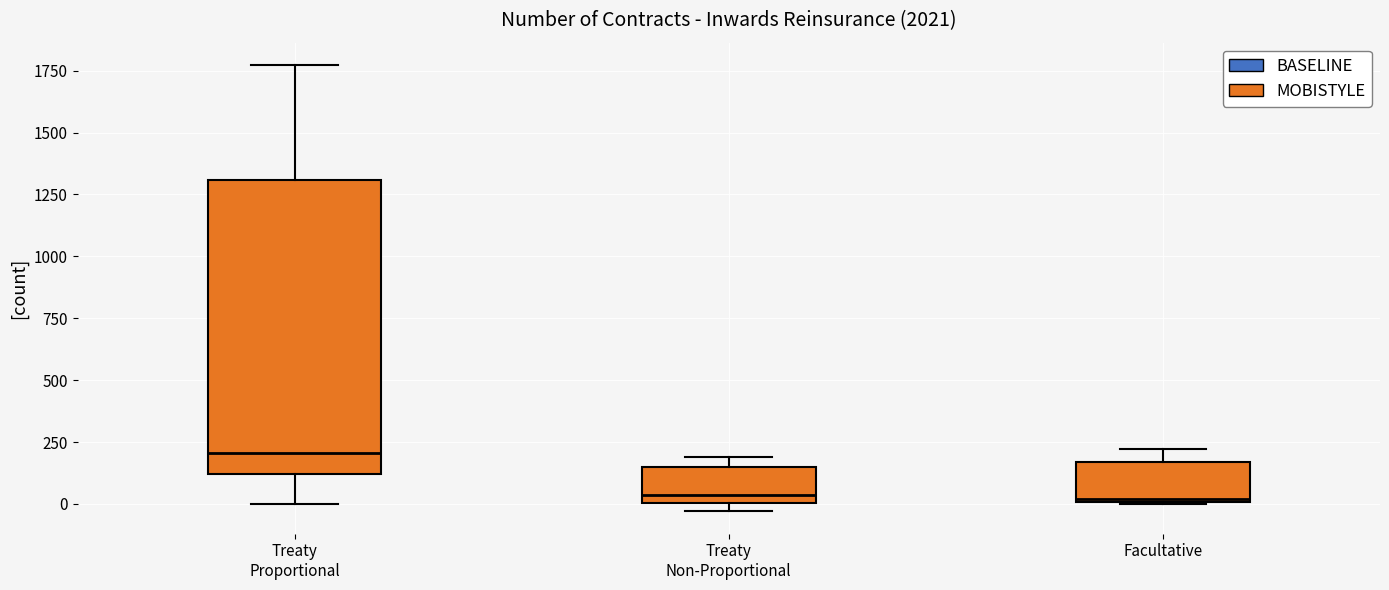

Reading left to right, read every box against the y-axis: the position of its median line, the range the box covers, and the ends of its whiskers. The values are not printed on the chart, so give them approximately, as read against the axis.

Treaty Proportional: median 200, box 100 to 1300, whiskers 0 to 1750
Treaty Non-Proportional: median 50, box 0 to 150, whiskers -50 to 200
Facultative: median 0, box 0 to 150, whiskers 0 to 200